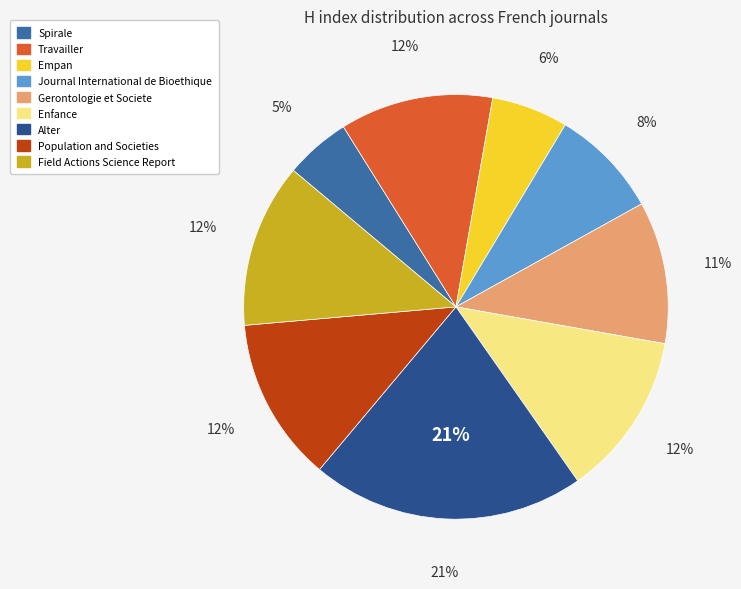

Combined, do Field Actions Science Report and Travailler account for over 50%?

No